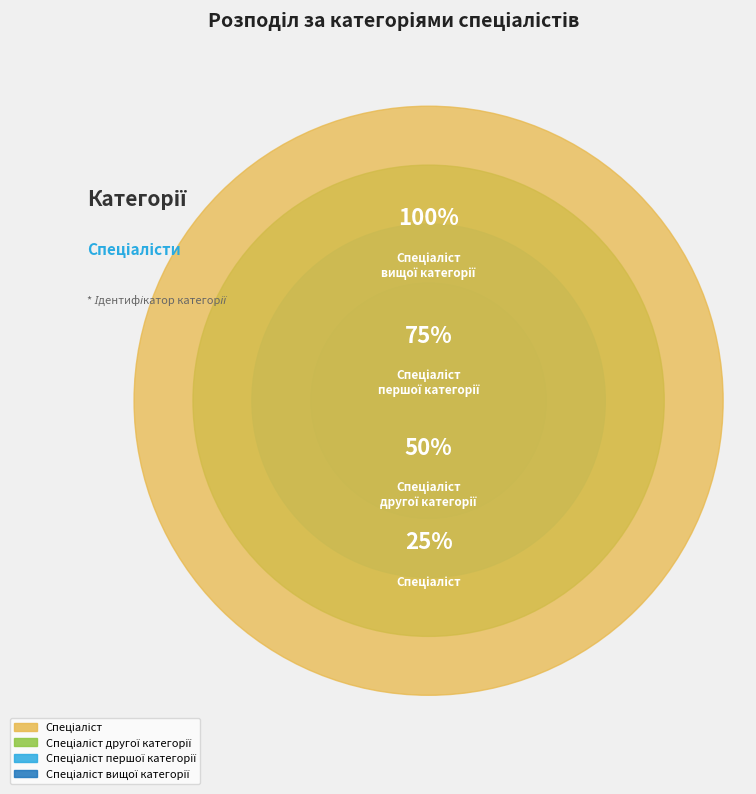

How many segments does this pie chart have?

4